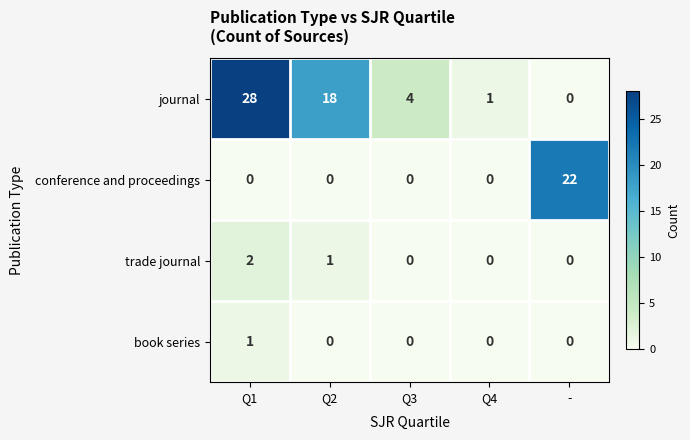

How many data points in journal are less than 4?

2